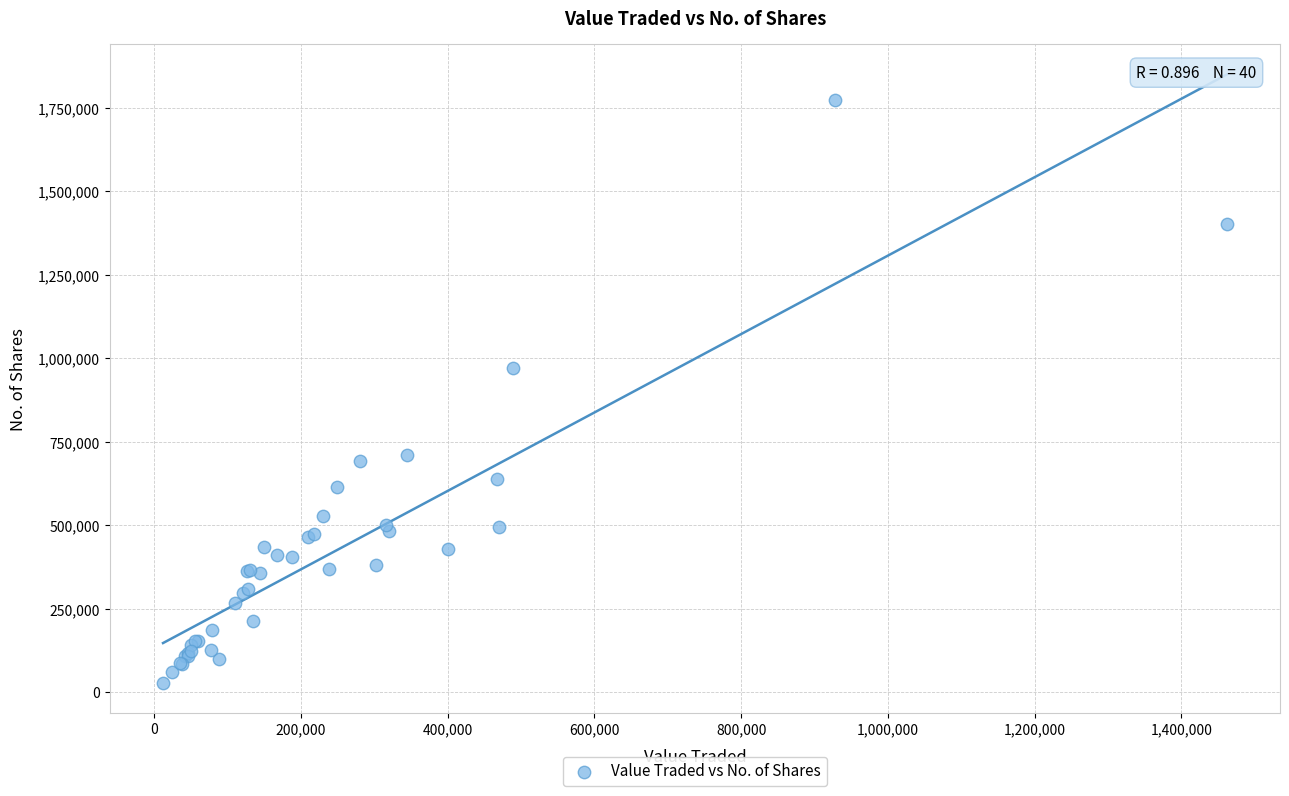

What Y value in the scatter plot is closest to 901122?

971041